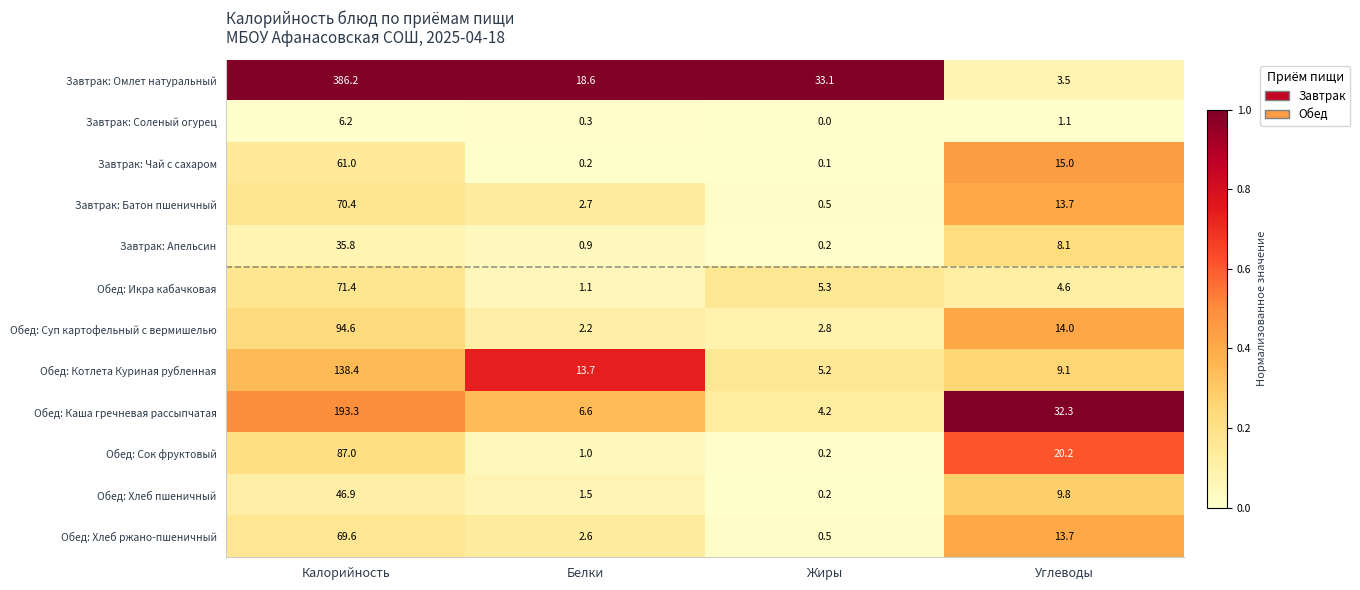

At which label does Обед: Хлеб пшеничный first exceed 9?

Калорийность